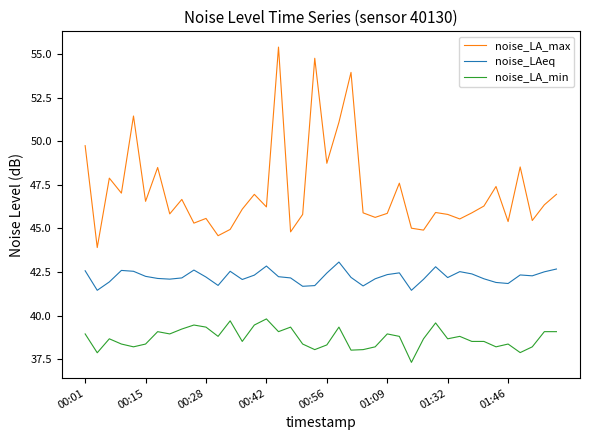

True or false: noise_LA_max and noise_LA_min intersect in this chart.

False